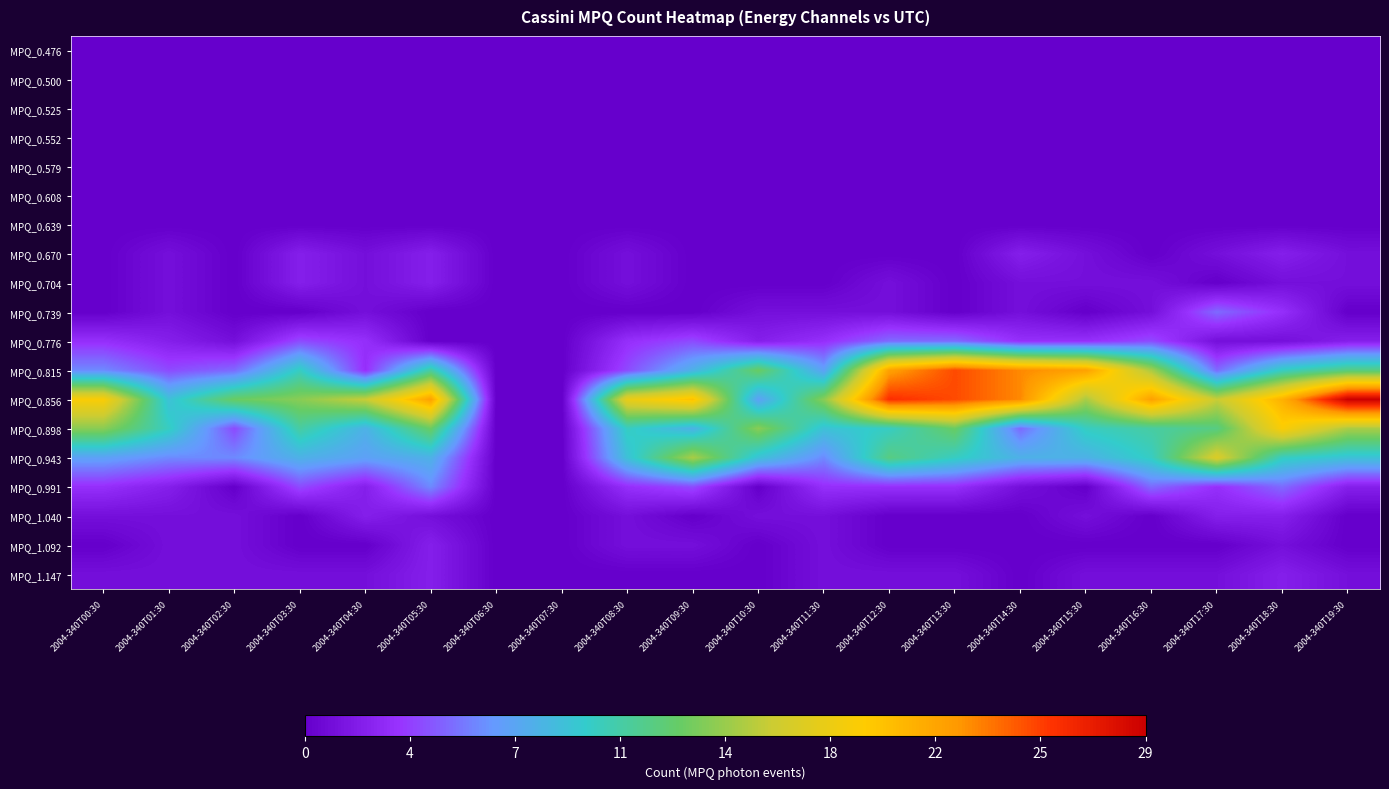

Which series has the widest spread of values?

MPQ_0.856